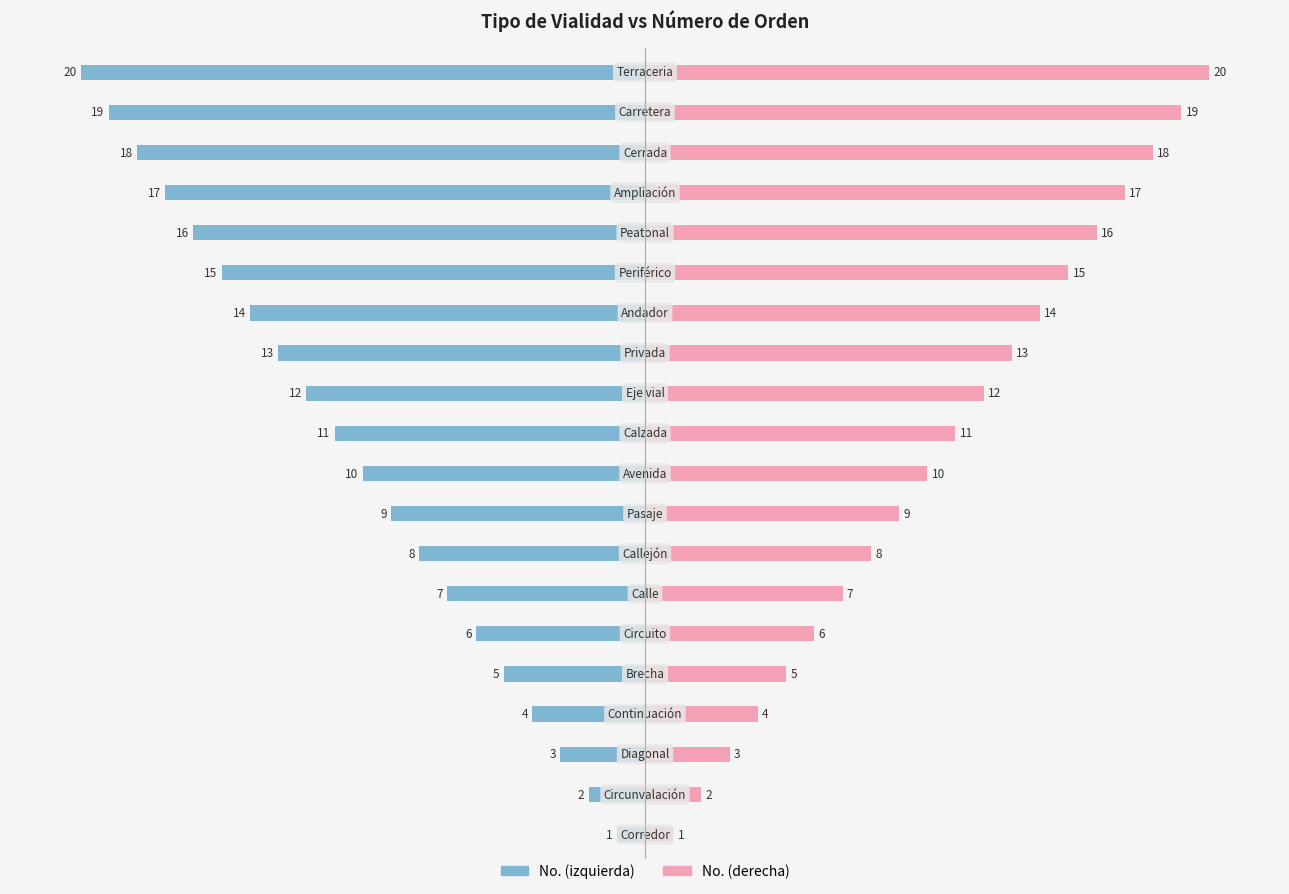

How many bars are there in each group?

2